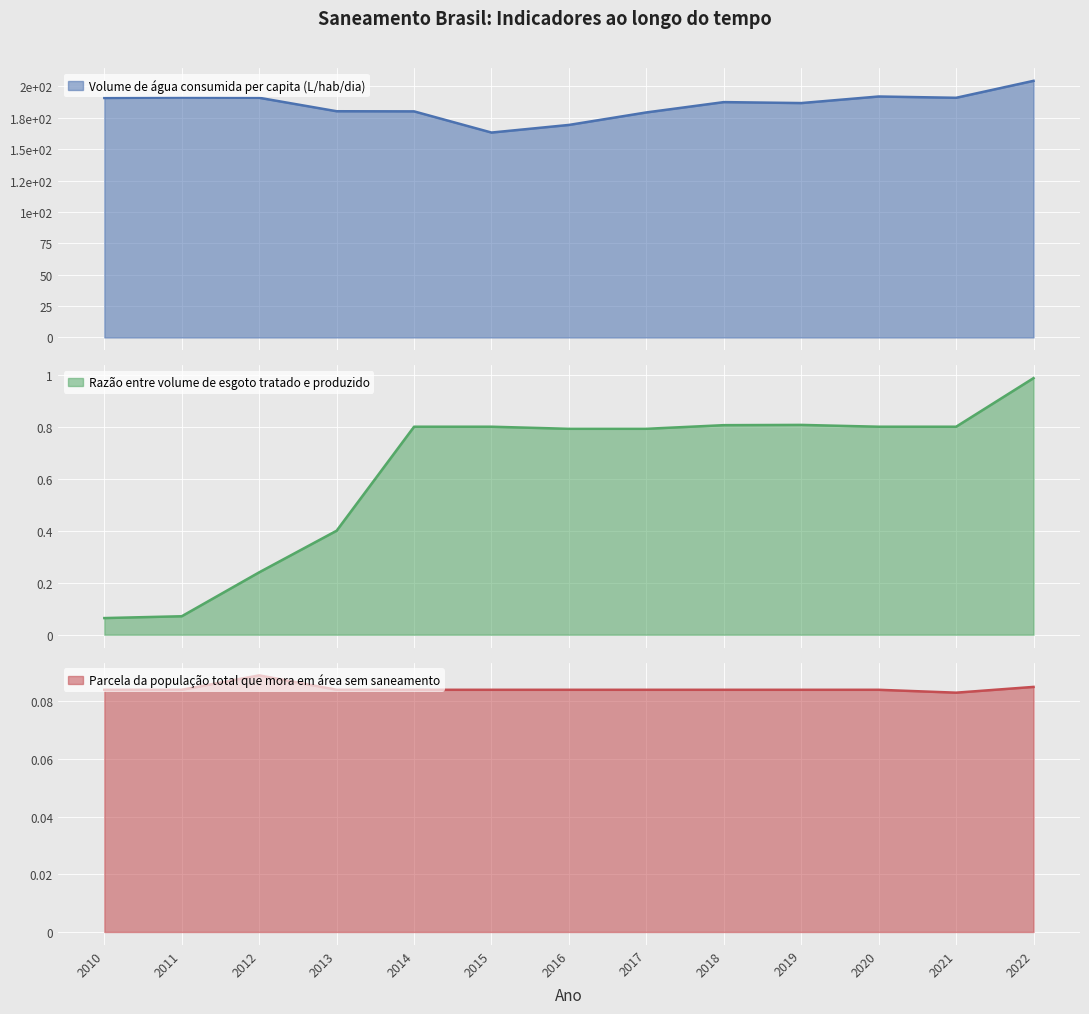

Rank the series by their maximum value, from highest to lowest.

Volume de água consumida per capita (L/hab/dia), Razão entre volume de esgoto tratado e produzido, Parcela da população total que mora em área sem saneamento